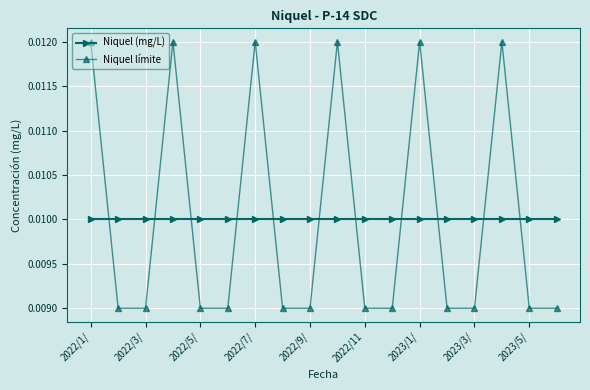

How many intersections are there between Niquel límite and Niquel (mg/L)?

11